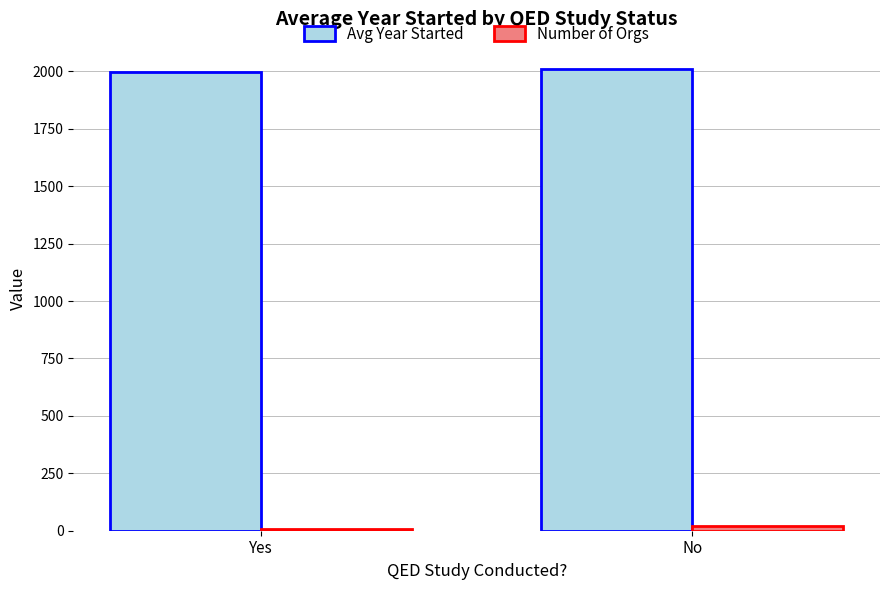

How many values in the Avg Year Started series are below 2010?

1